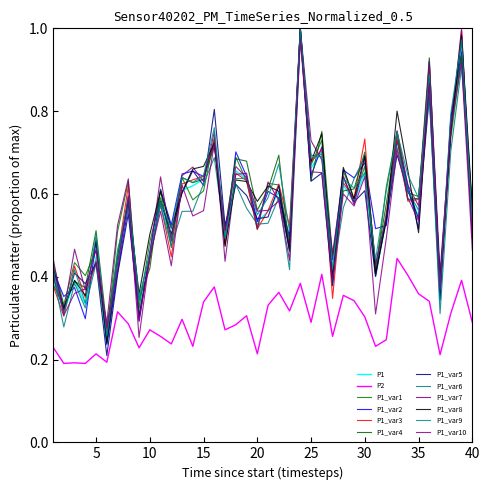

How many lines are shown in the chart?

12